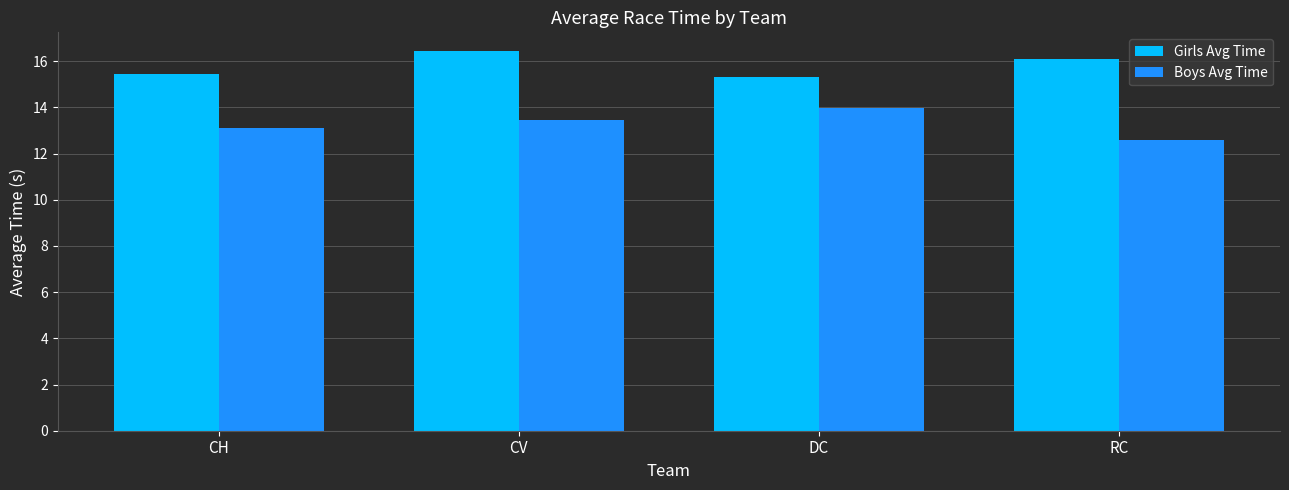

Rank the series by their maximum value, from lowest to highest.

Boys Avg Time, Girls Avg Time